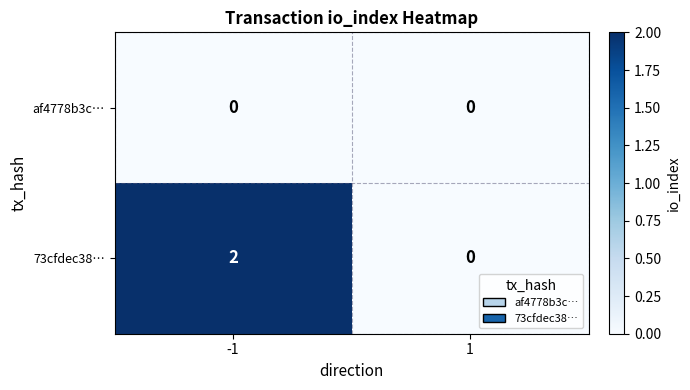

True or false: 73cfdec38… has a value of 0 at 1.

True